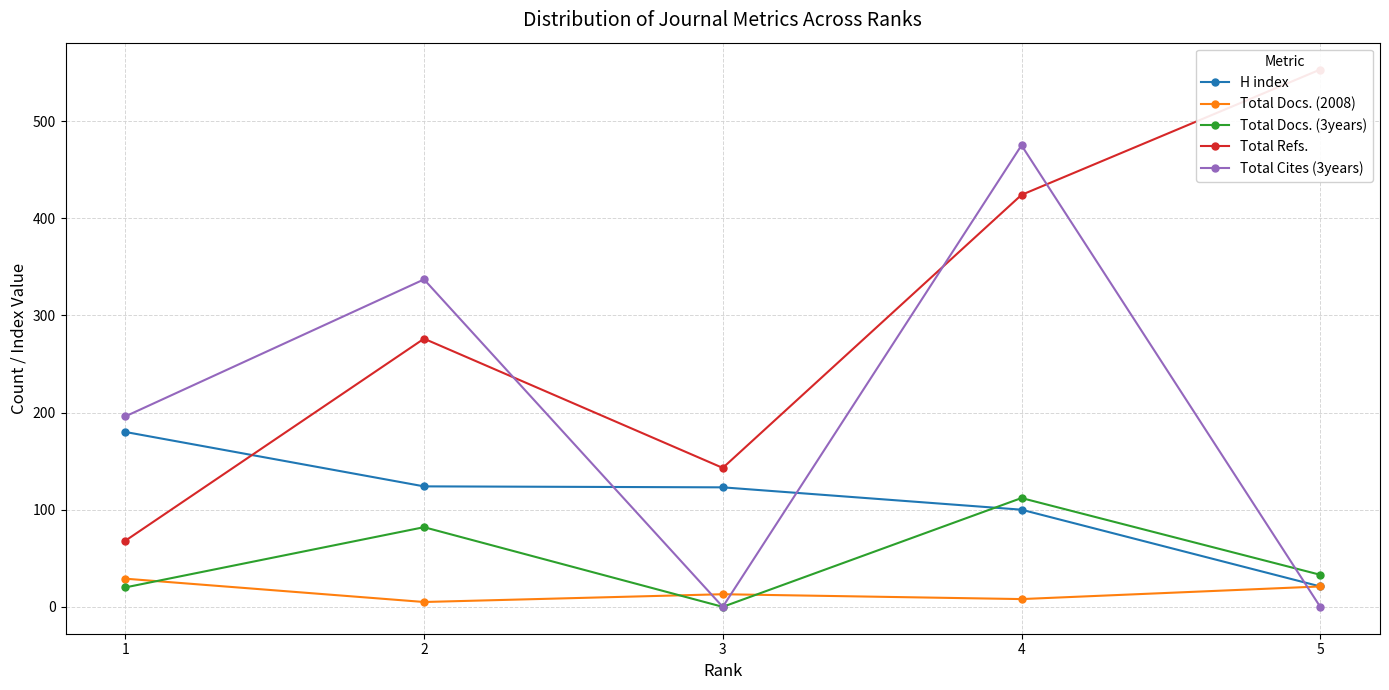

Reading right to left, extract all data points from this chart.

H index: 5=21	4=100	3=123	2=124	1=180
Total Docs. (2008): 5=21	4=8	3=13	2=5	1=29
Total Docs. (3years): 5=33	4=112	3=0	2=82	1=20
Total Refs.: 5=553	4=424	3=143	2=276	1=68
Total Cites (3years): 5=0	4=475	3=0	2=337	1=196